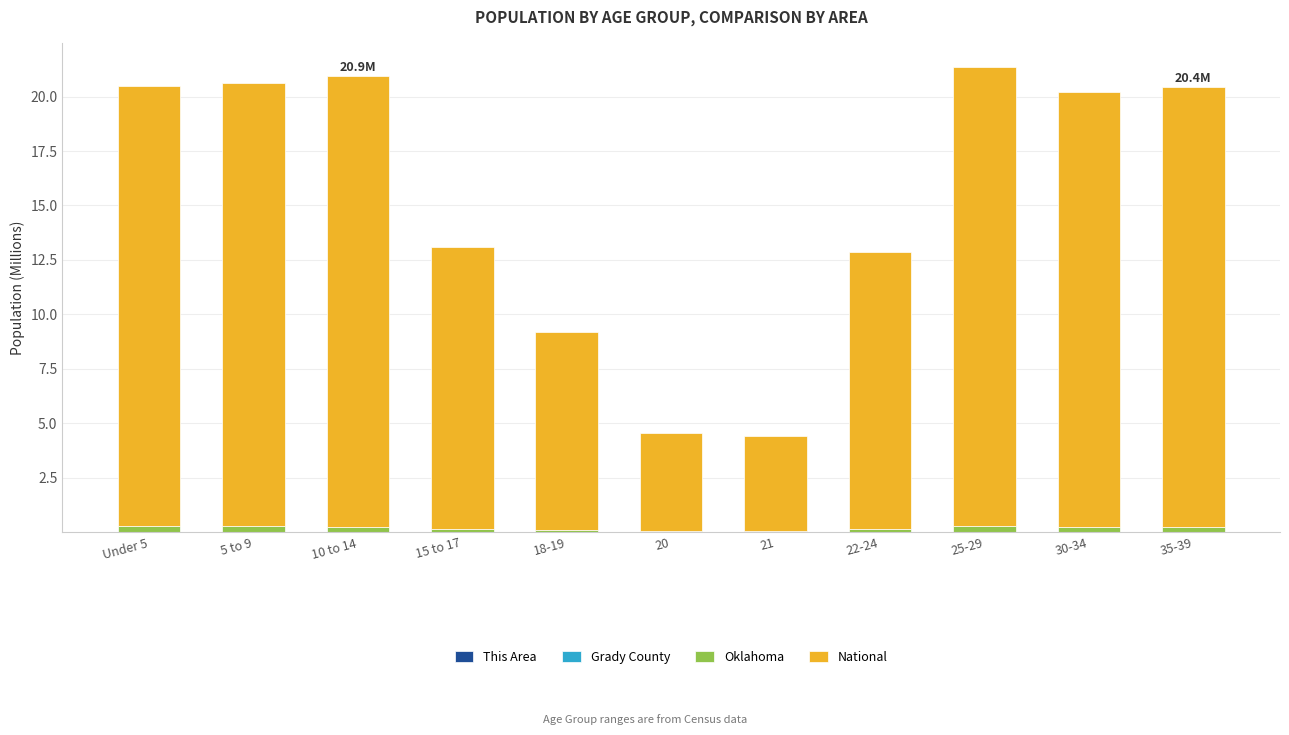

What is the difference between the maximum and minimum values in the National series?

16.7